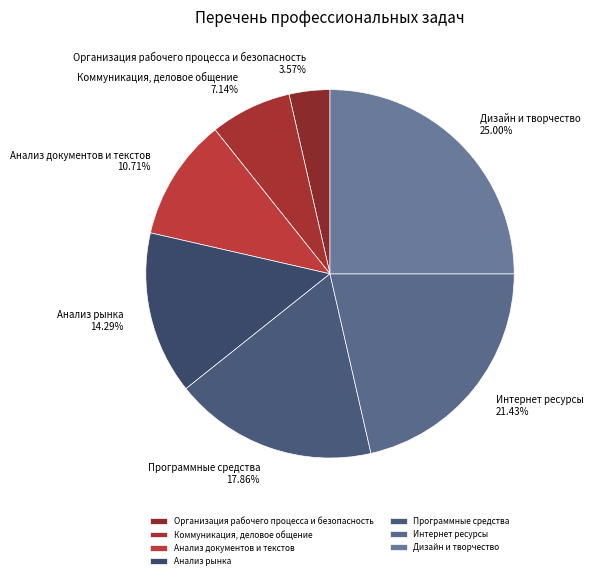

To the nearest percent, what is the difference between the largest and smallest slice percentages?

21%